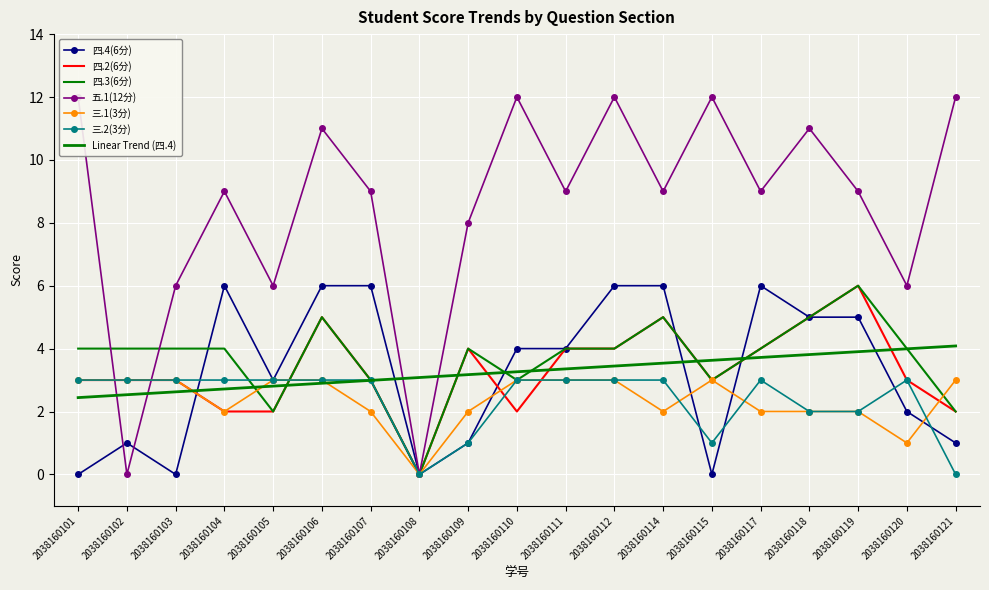

Which has a higher value, 2038160103 or 2038160109?

2038160109